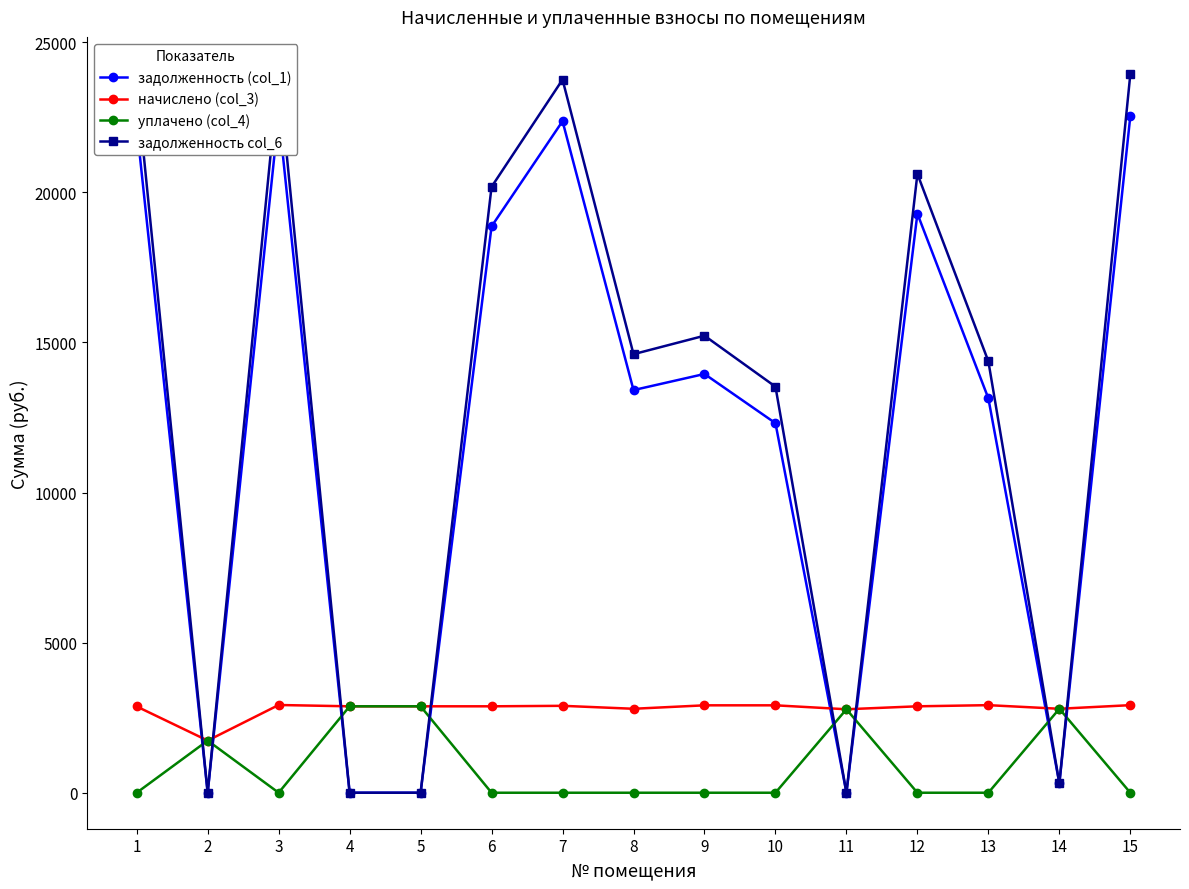

Between 3 and 8, which series saw the biggest shift?

задолженность col_6